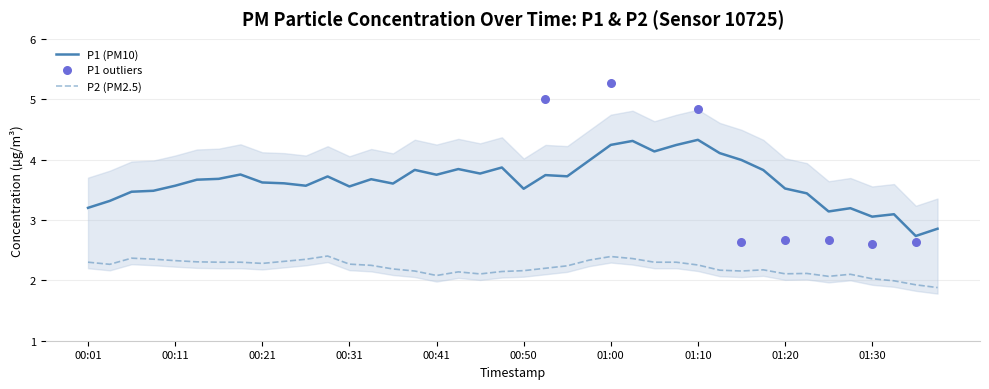

At which category is the sum across all series the highest?

01:00